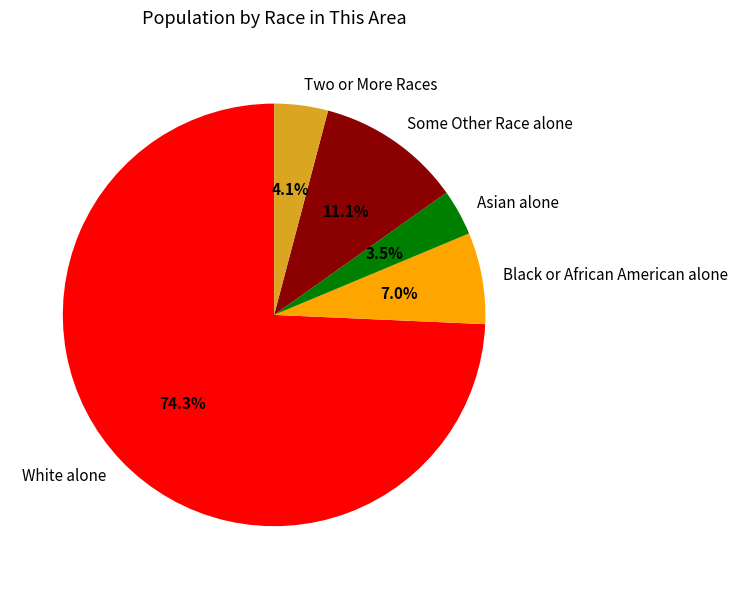

Count the number of slices in the pie.

5